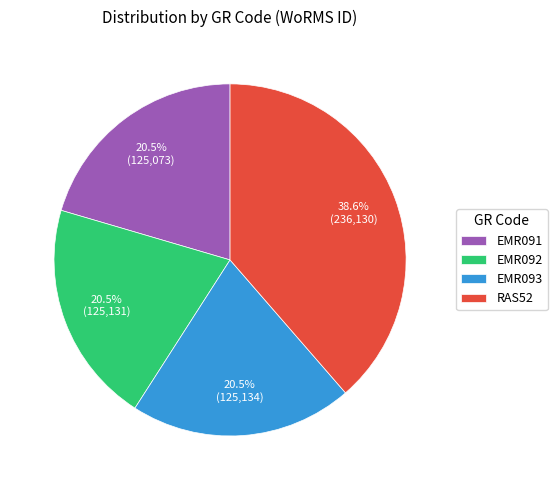

What is the largest slice in the pie chart?

RAS52